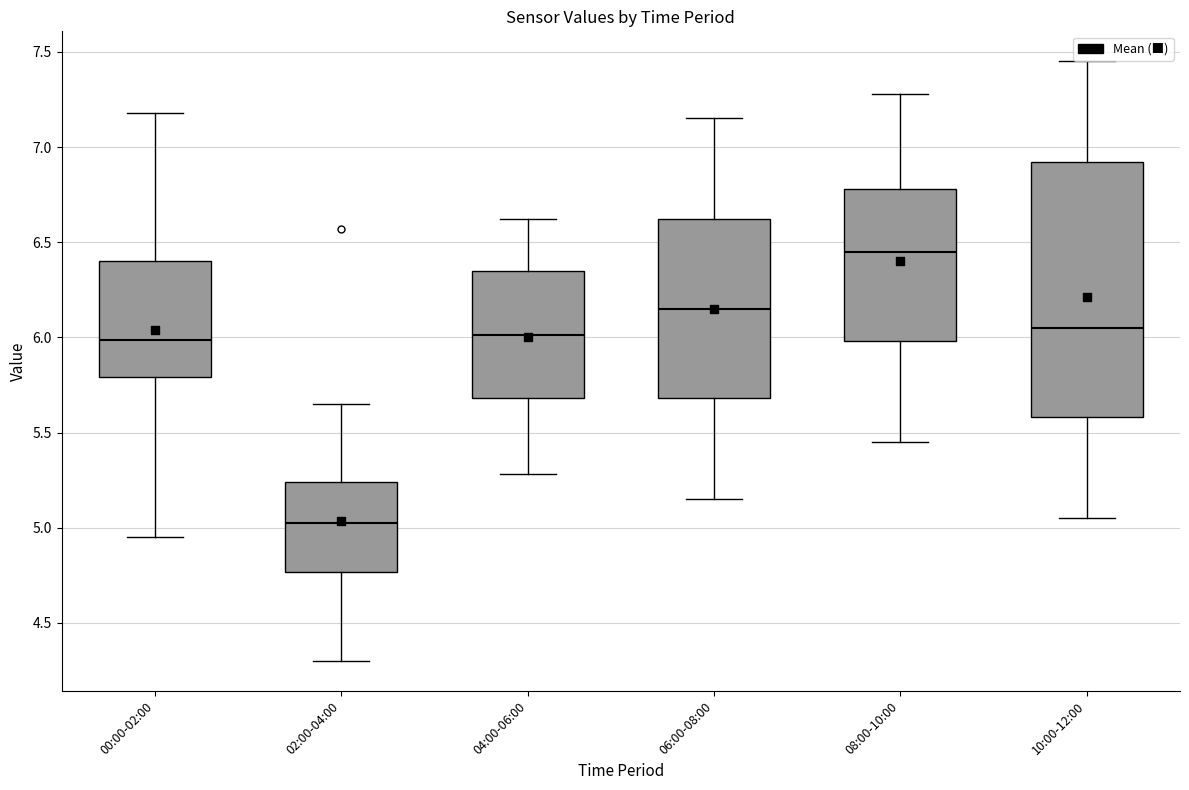

Which box's median line is the lowest?

02:00-04:00